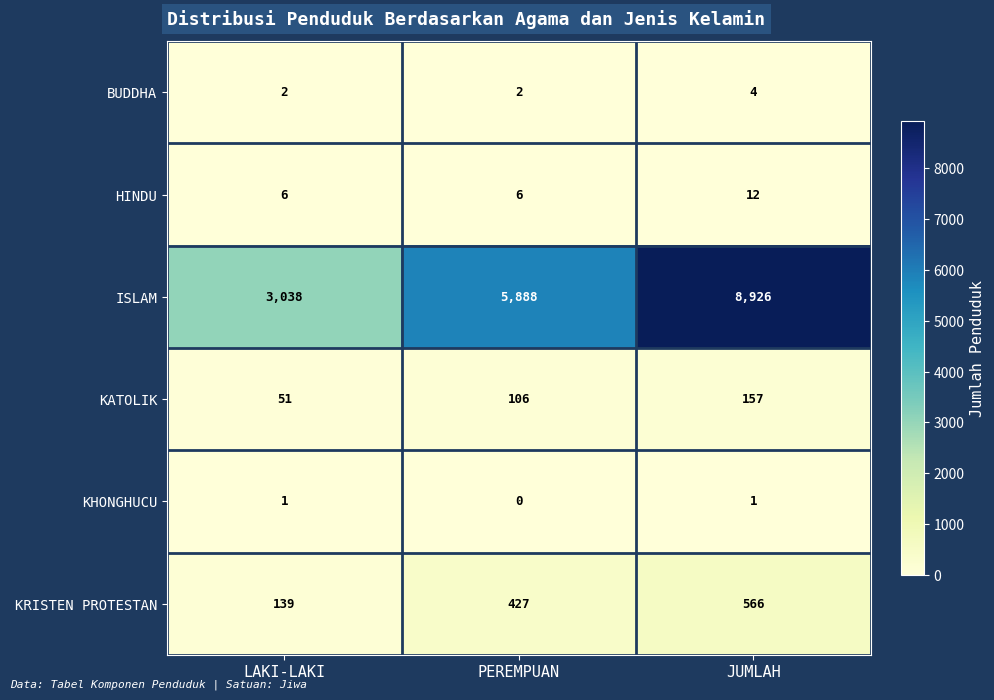

What is the sum of all BUDDHA values?

8